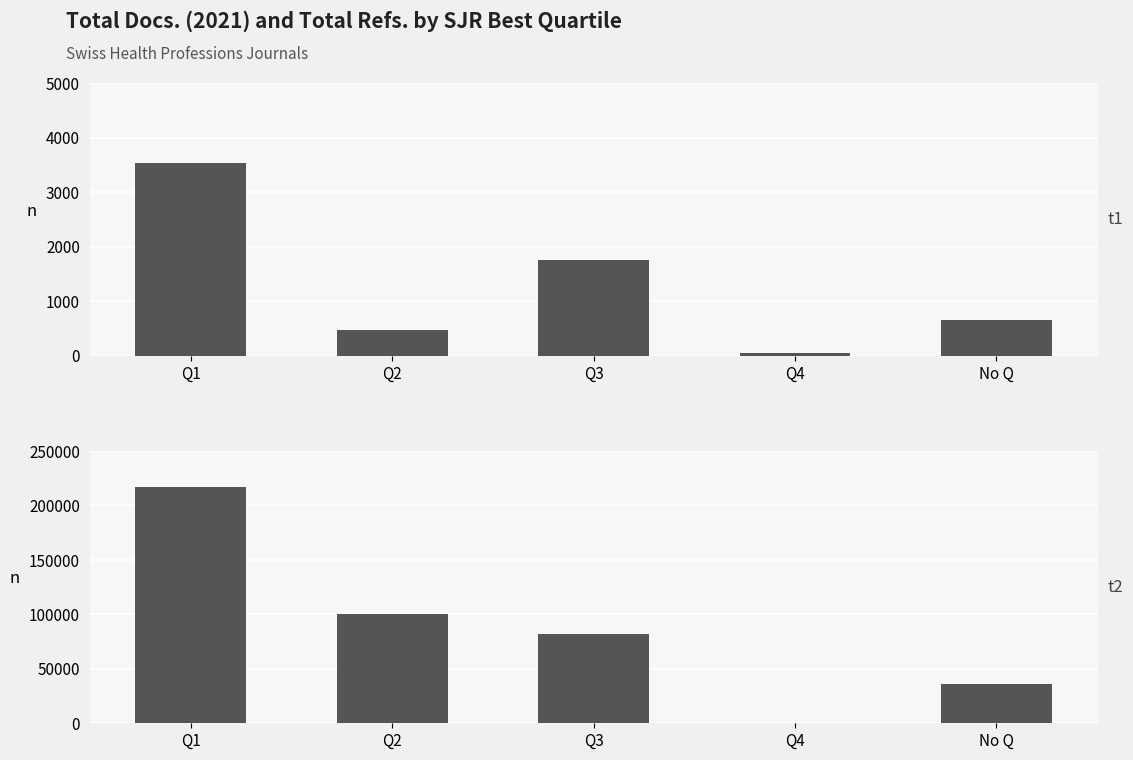

At which label is Total Docs. (2021) closest to 1793?

Q3